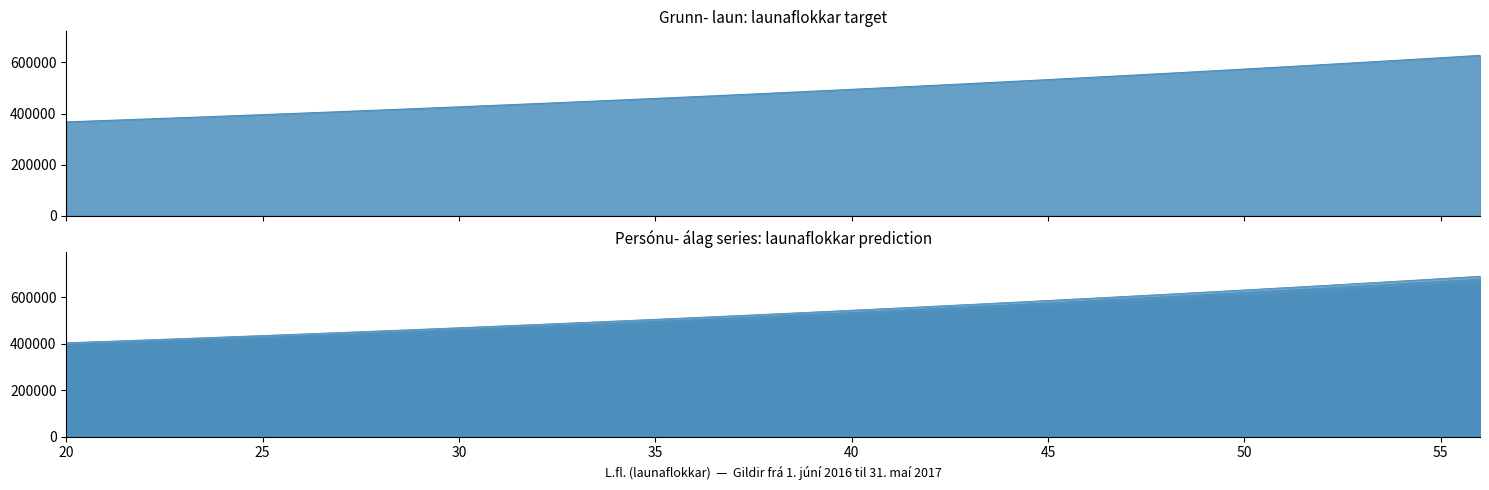

Where is Persónu- álag 10% nearest to the value 547321?

40